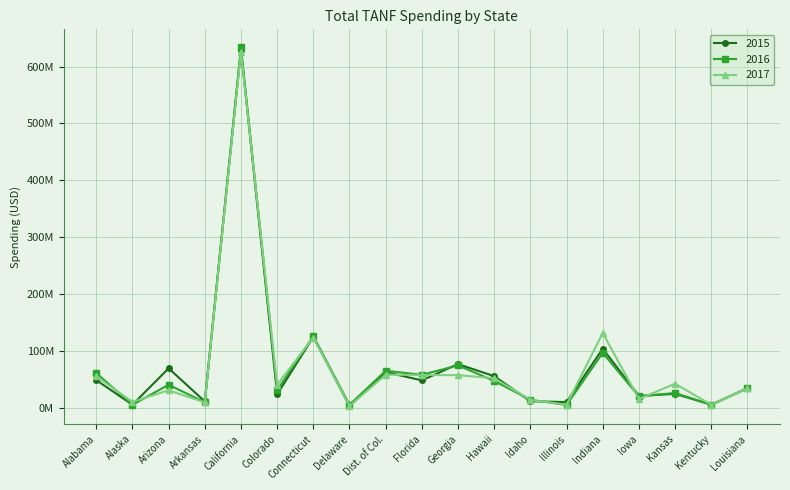

Where is 2017 nearest to the value 314321592?

Indiana